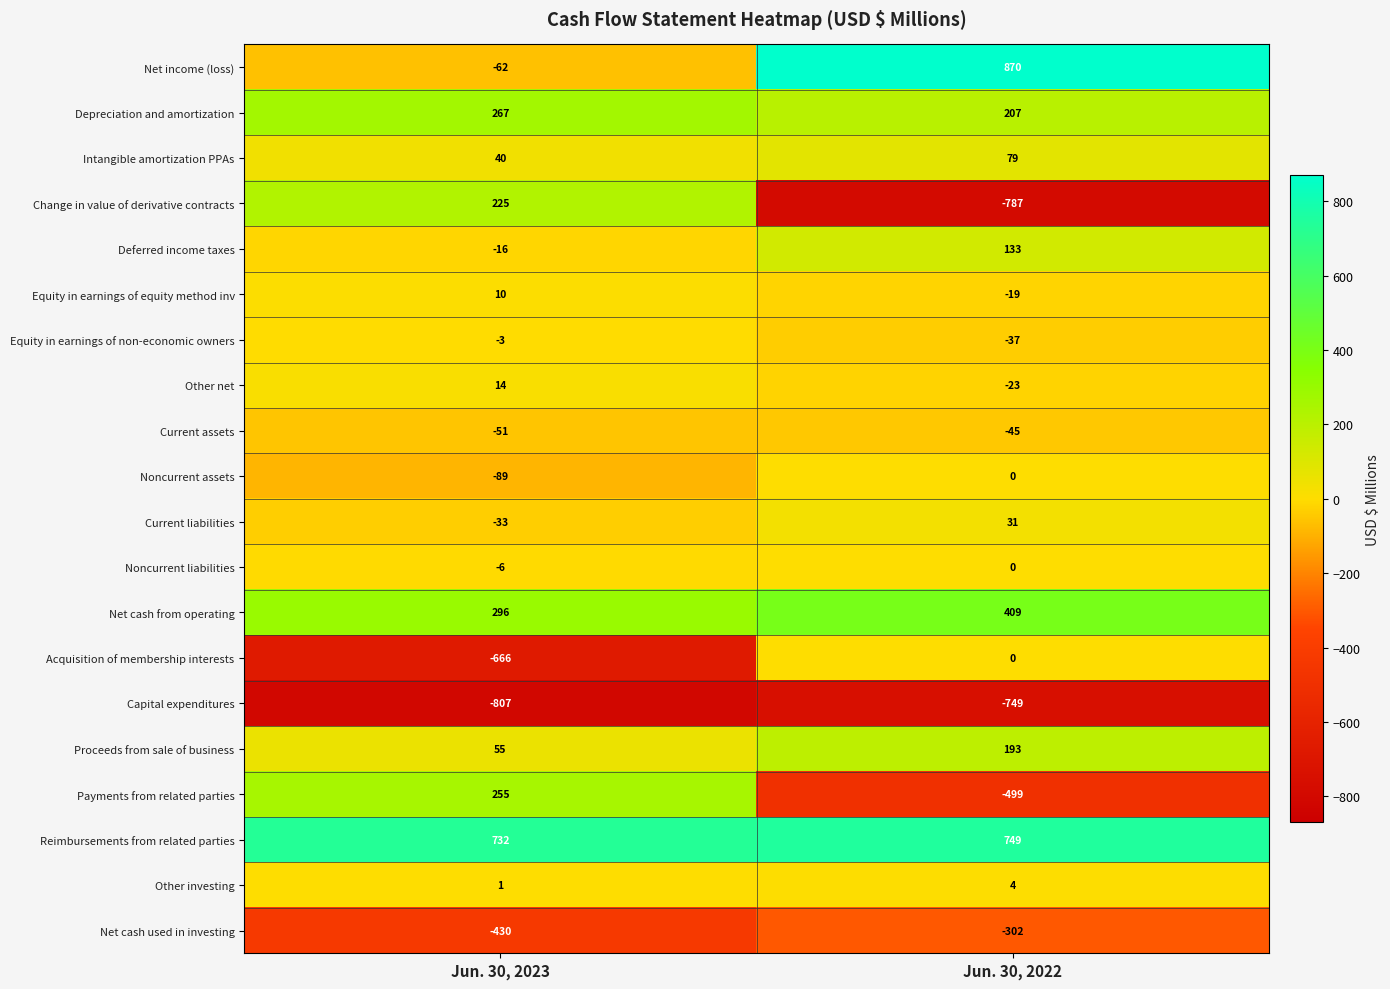

What is the smallest value displayed?

-807